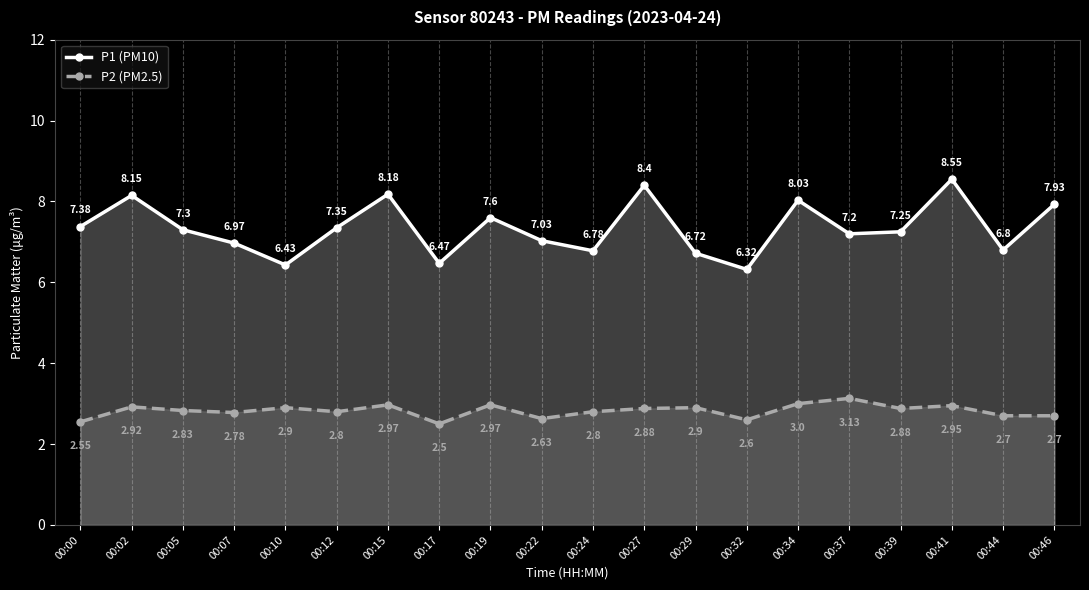

In P2 (PM2.5), how many points are higher than both neighbors (excluding endpoints)?

7